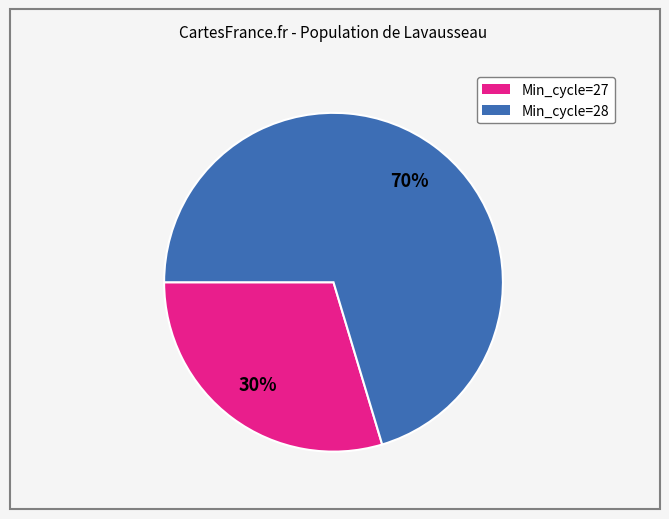

To the nearest percent, what is the average slice percentage?

50%